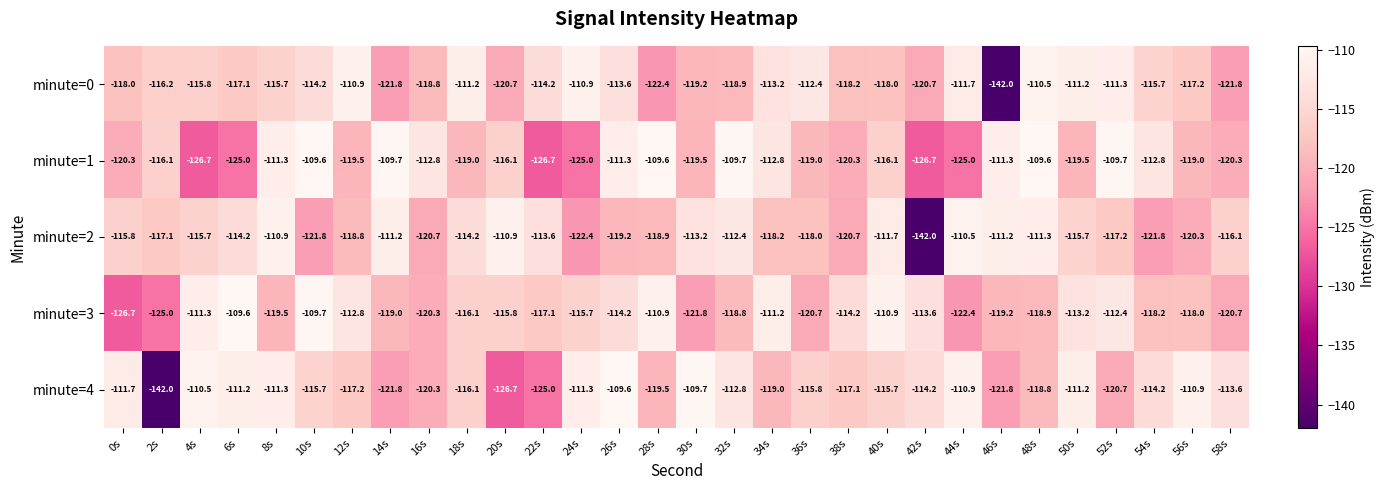

True or false: minute=3 has a value of -118.9 at 48s.

True